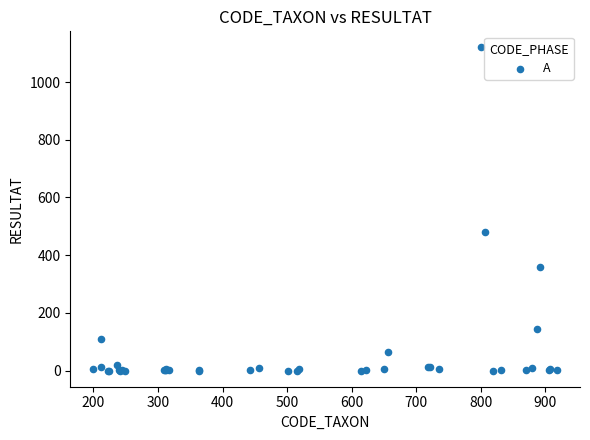

What Y value in the scatter plot is closest to 560?

480